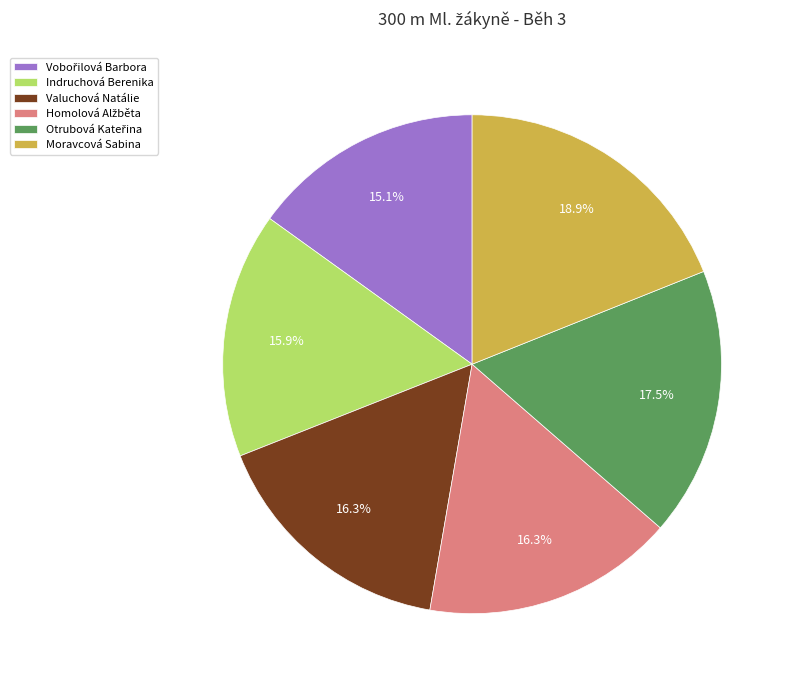

Is there a majority slice in this chart?

No